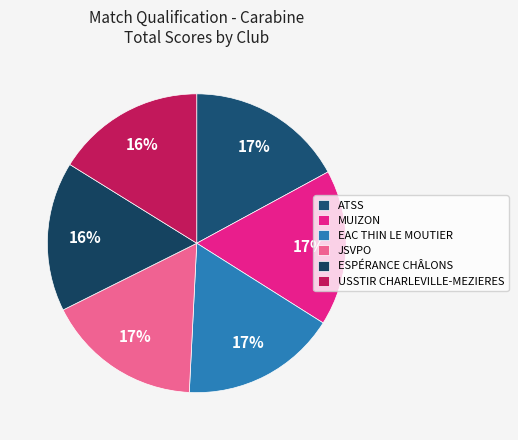

To the nearest percent, what is the combined percentage of ESPÉRANCE CHÂLONS and USSTIR CHARLEVILLE-MEZIERES?

32%